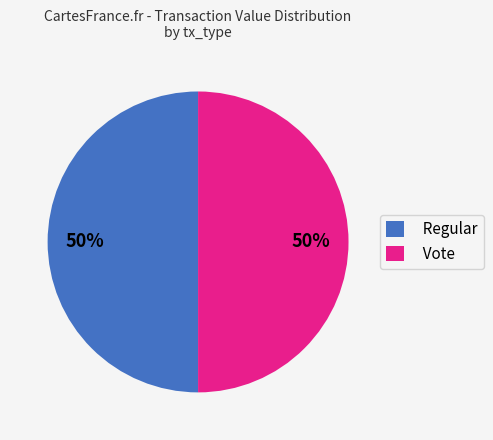

Approximately how many times larger is the value at Vote compared to Regular?

1.0